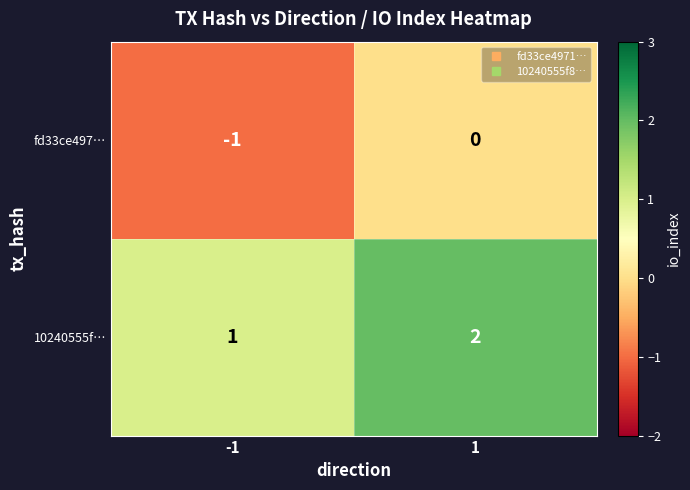

The value of 10240555f… at -1 is 0. True or false?

False